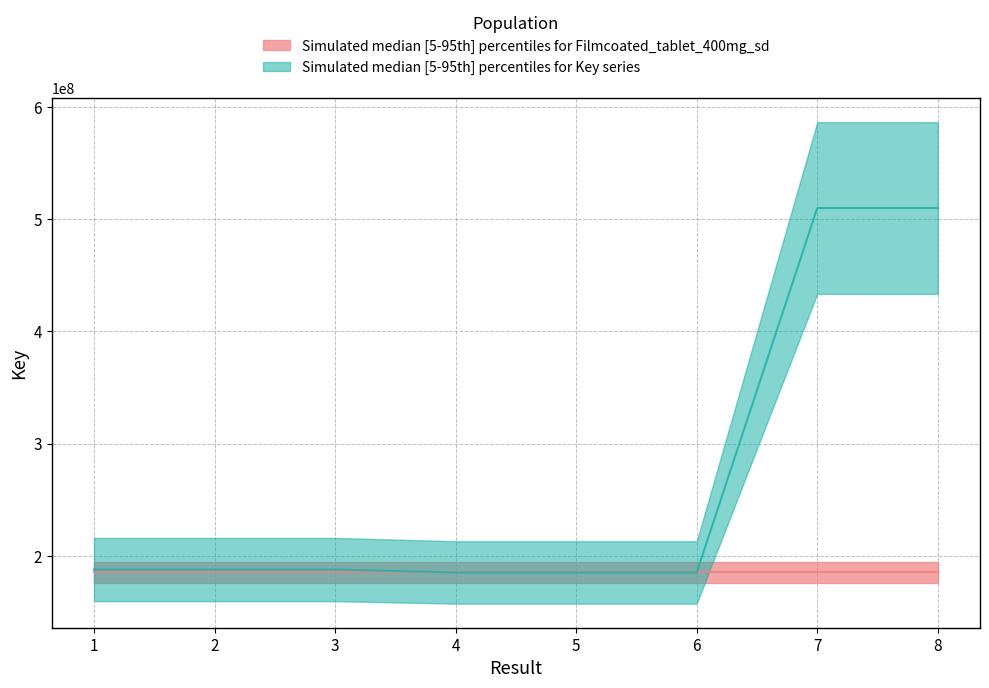

Reading left to right, extract all data points from this chart.

1=187848505	2=187845324	3=187849326	4=185259343	5=185261210	6=185260796	7=509846047	8=509826393